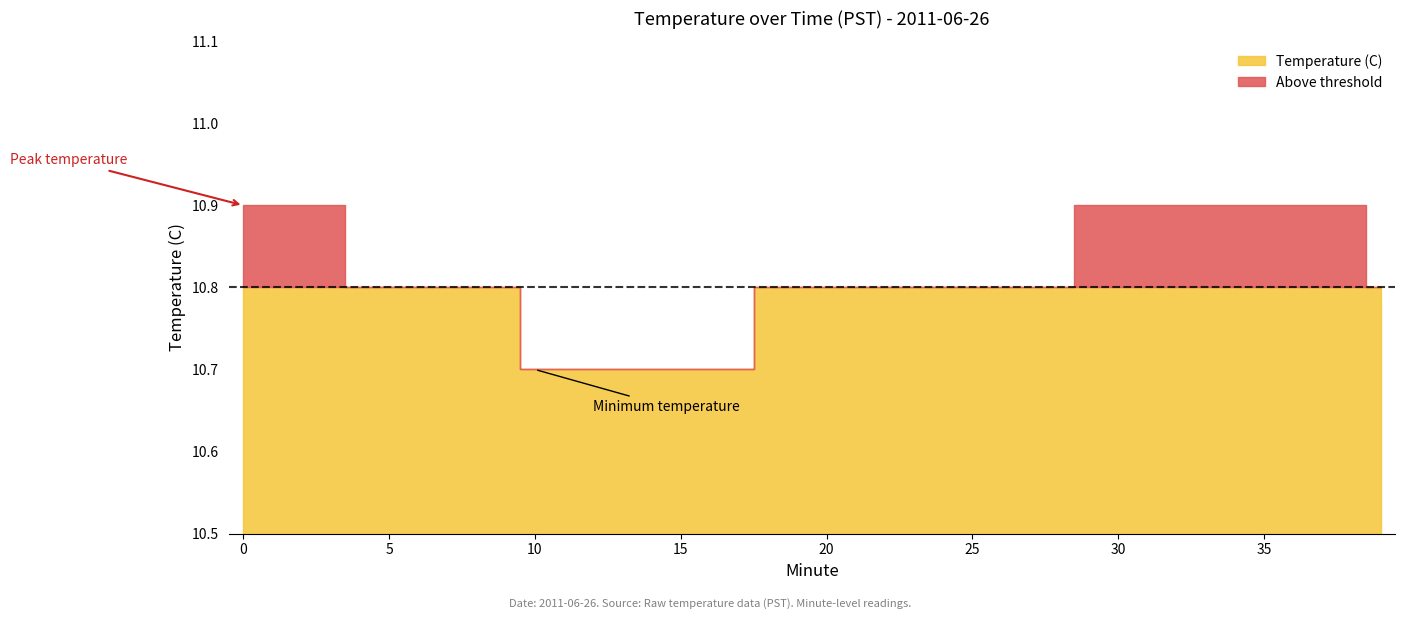

Where is the data nearest to the value 10?

10